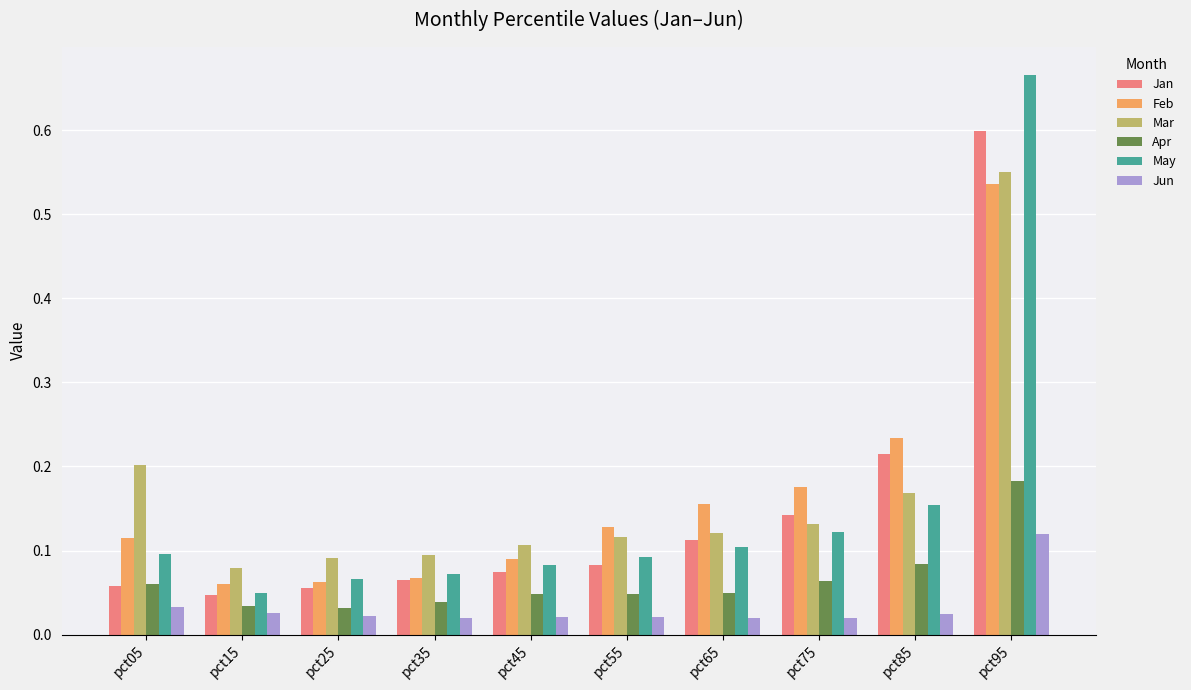

Which label corresponds to the largest value in the chart?

pct95